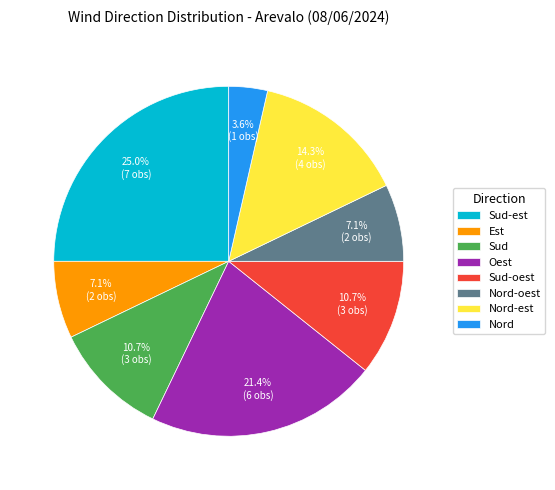

Do Sud-oest and Sud-est together represent more than half of the pie?

No